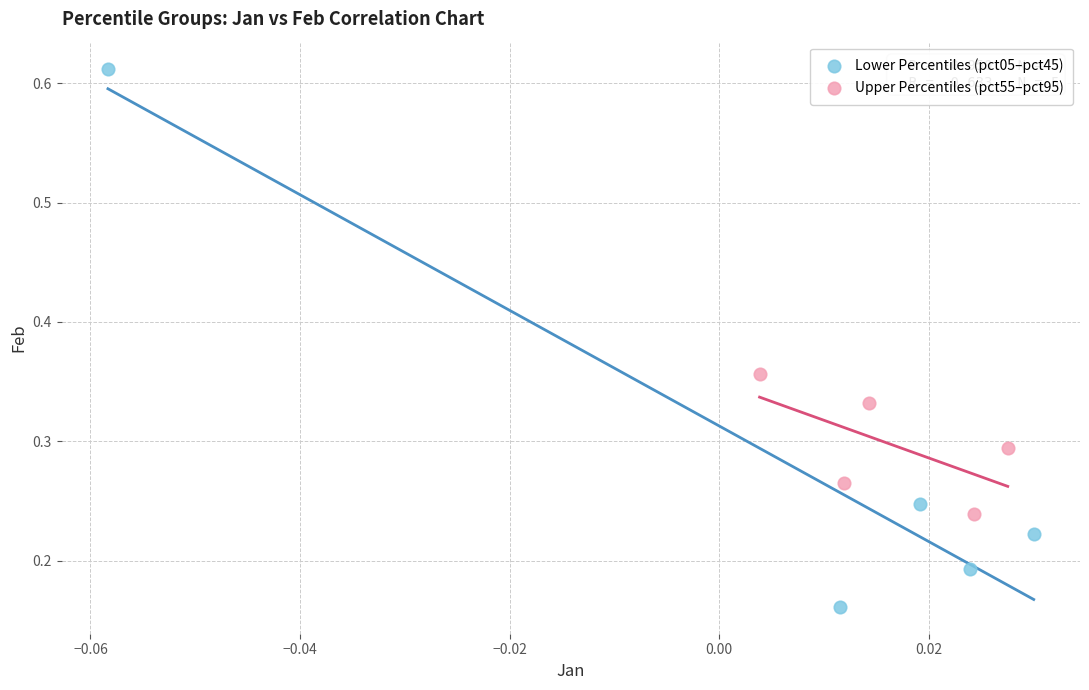

Which series contains the highest Y value?

Lower Percentiles (pct05–pct45)